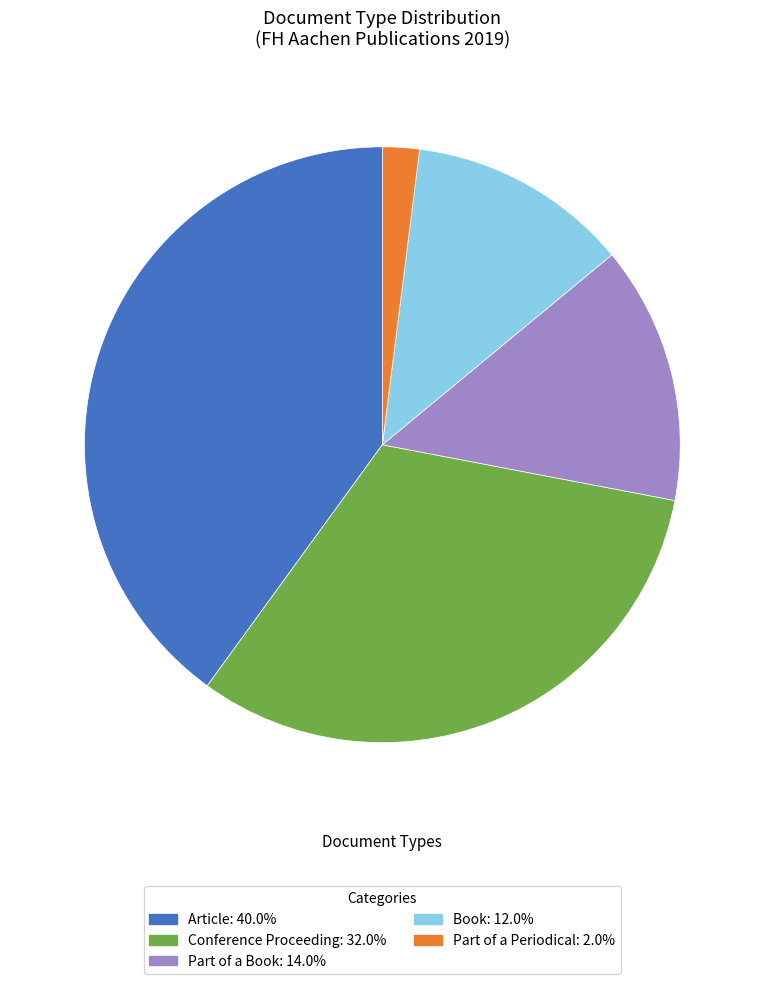

Approximately how many times larger is the value at Part of a Book compared to Part of a Periodical?

7.0